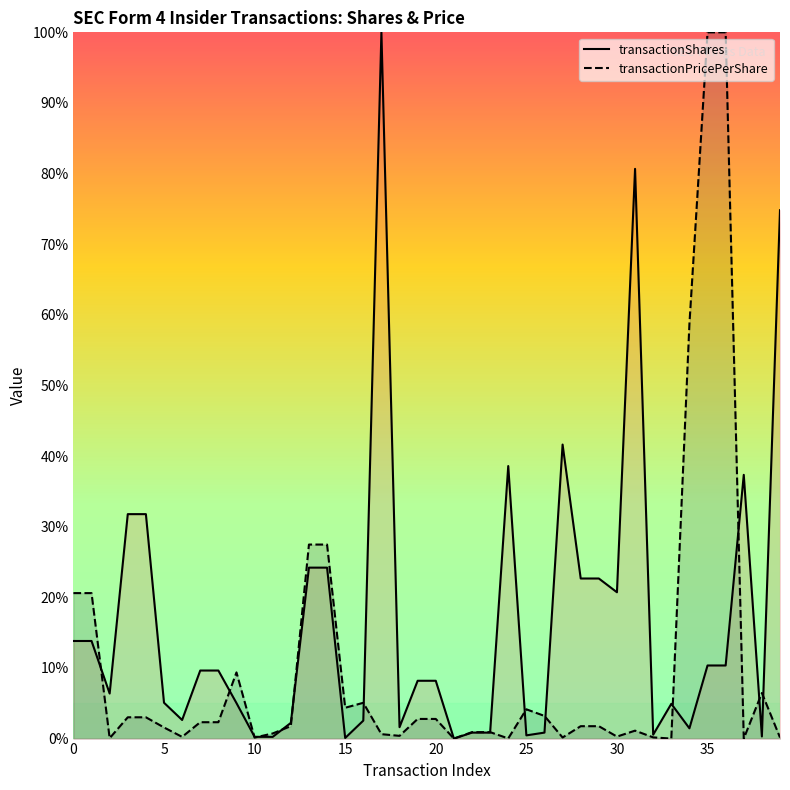

What is the value of the transactionPricePerShare point at the 3rd from the left?

0.1